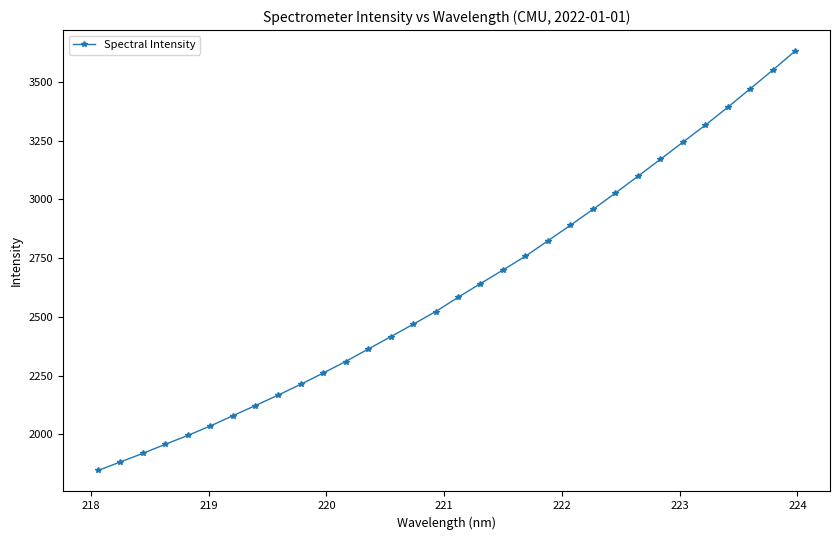

Is this an area chart (filled region under the line)?

No